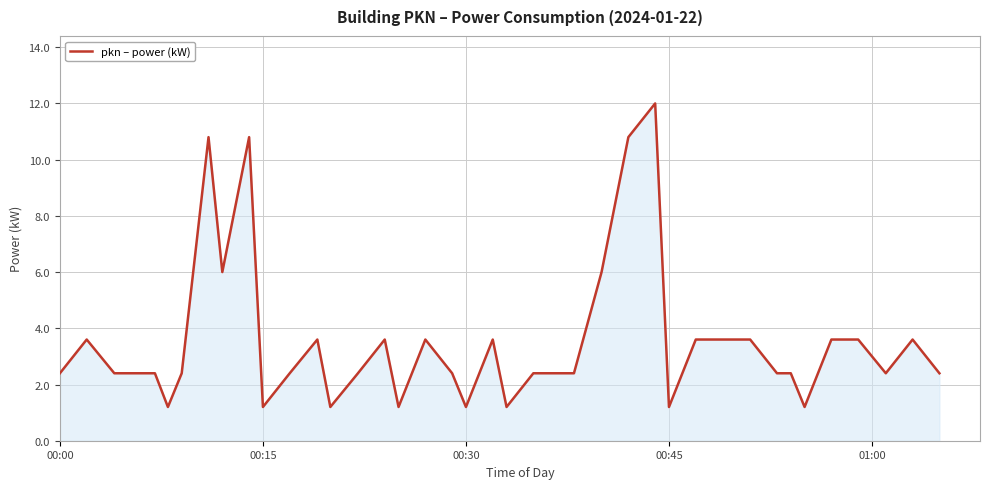

What is the greatest value displayed?

12.0